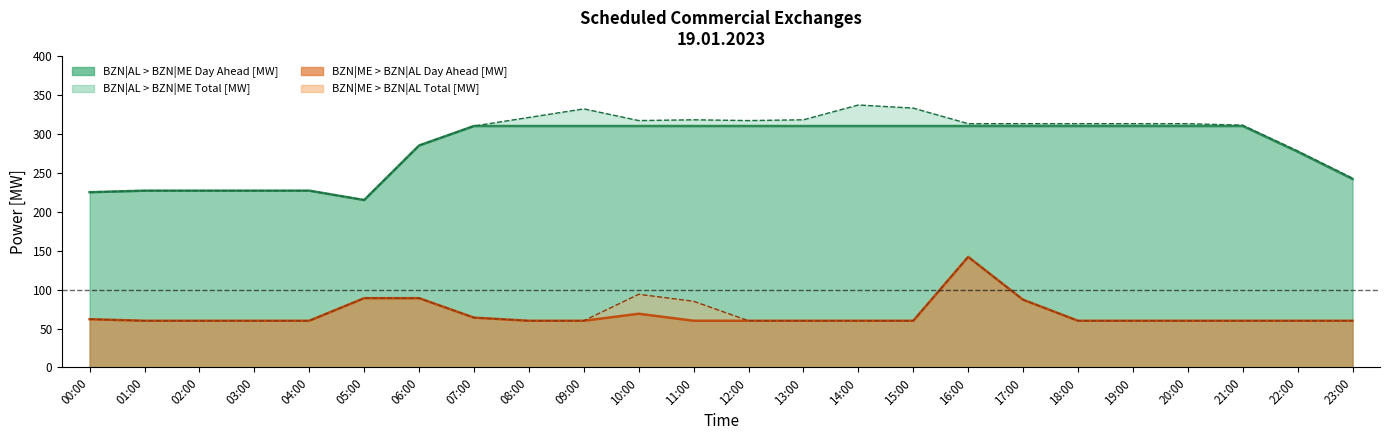

True or false: BZN|ME > BZN|AL Total [MW] has more than 2 interior local peaks.

False